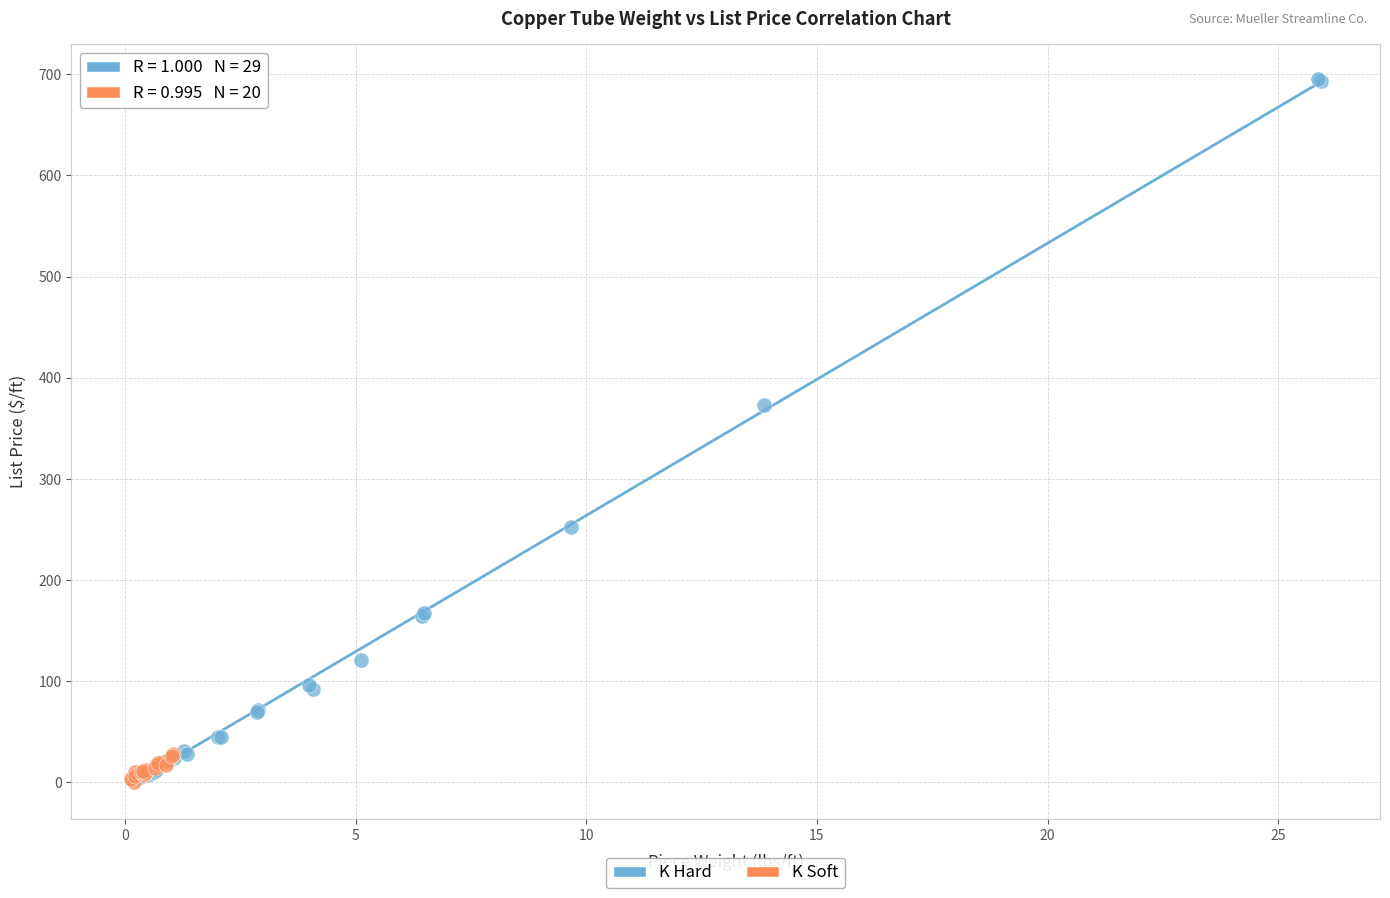

Which series reaches the maximum Y coordinate?

K Hard